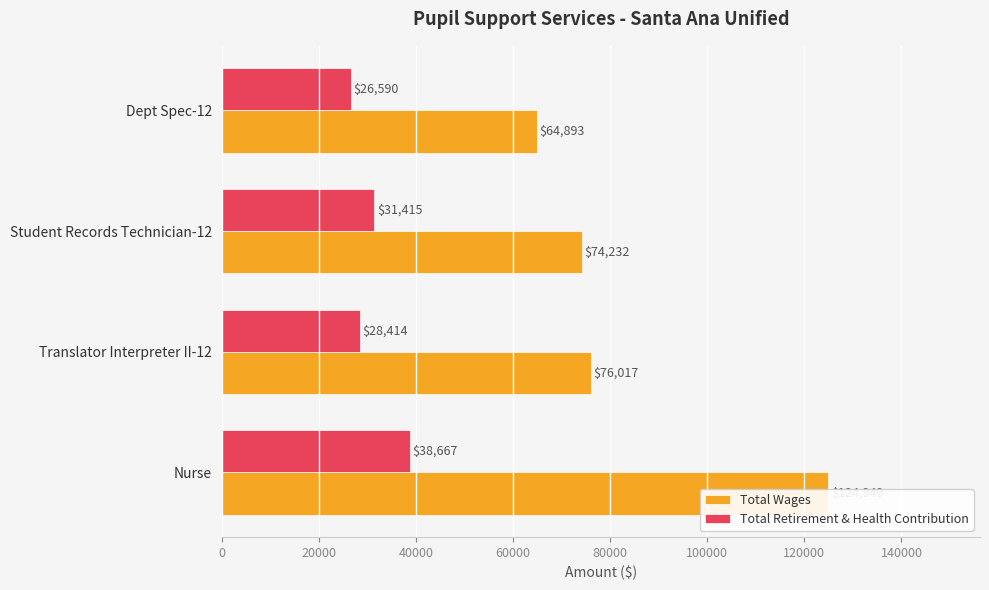

How many Total Retirement & Health Contribution values are between 28414 and 38667?

3